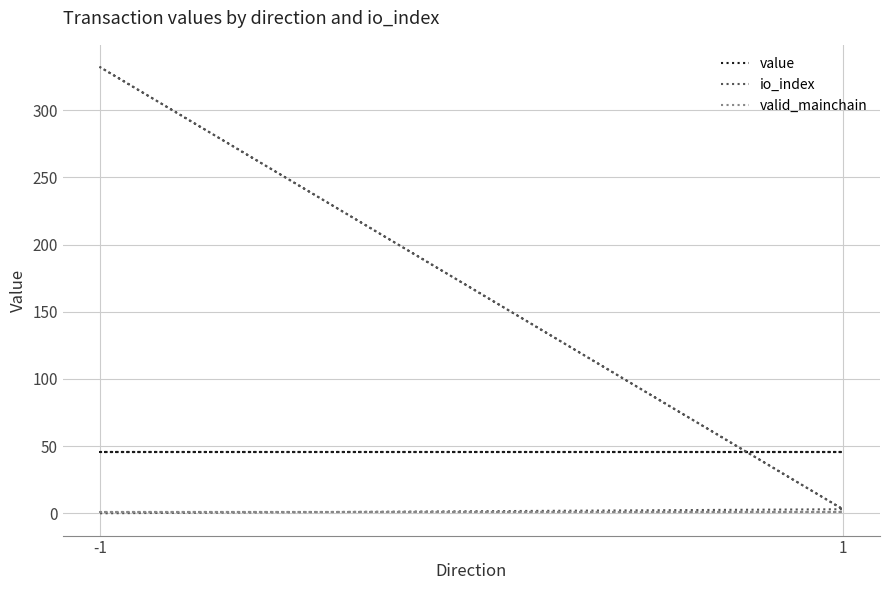

List the series in order of their peak value, highest first.

io_index, value, valid_mainchain